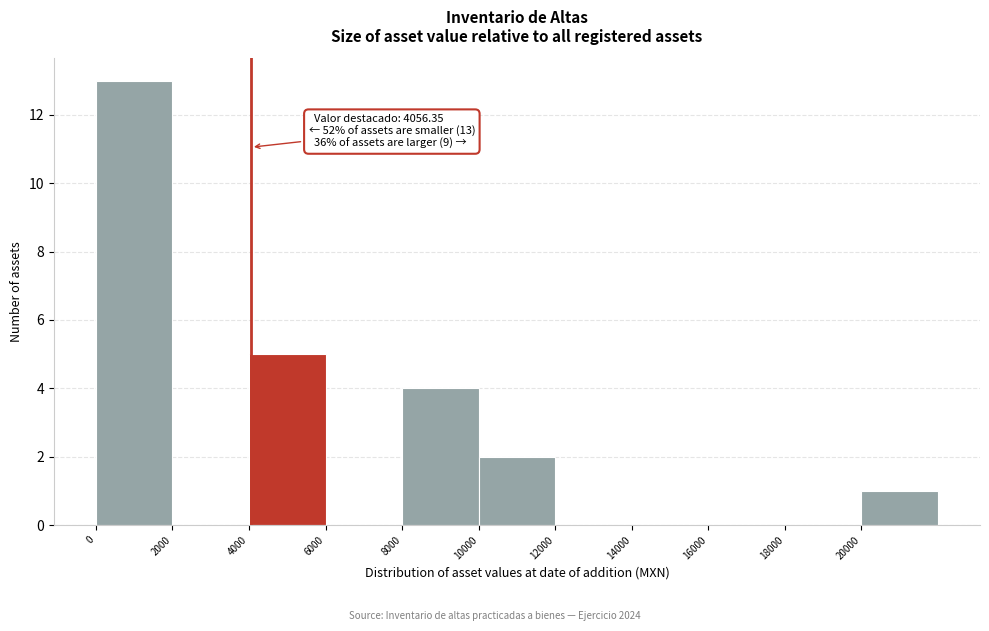

Which range on the x-axis has the tallest bar?

0 to 2000